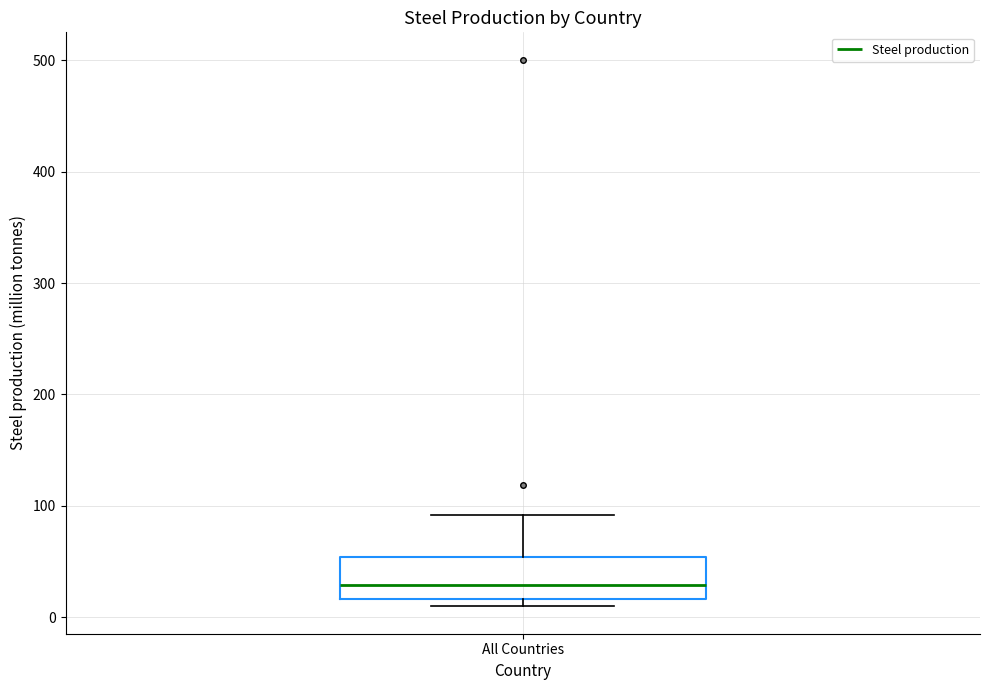

Read this box plot against the y-axis: the position of the median line, the range covered by the box, and the ends of both whiskers. The values are not printed on the chart, so give them approximately, as read against the axis.

median 30, box 20 to 50, whiskers 10 to 90